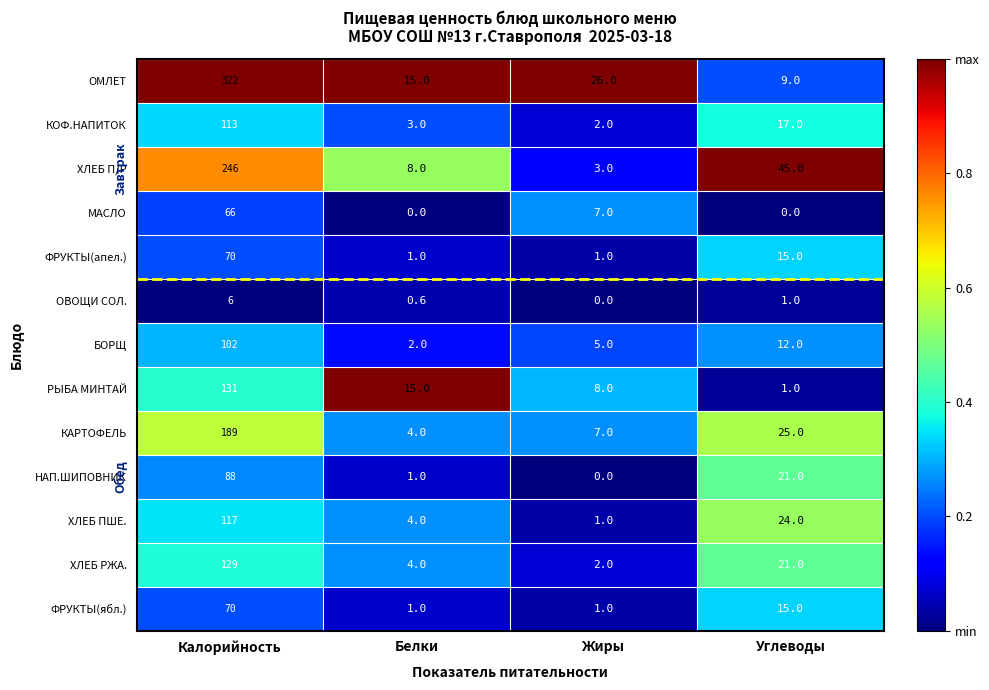

At which category is the sum across all series the highest?

Калорийность